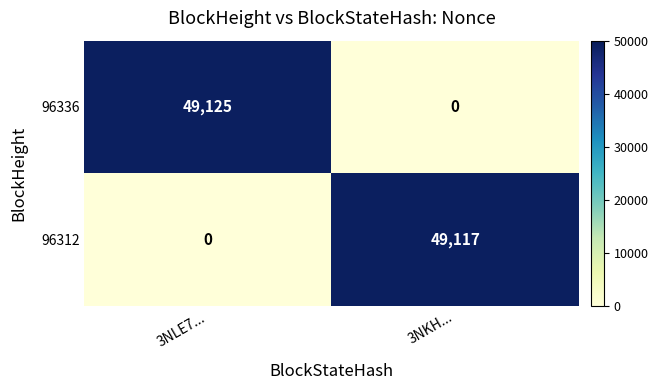

The value of 96312 at 3NLE7... is -25574. True or false?

False